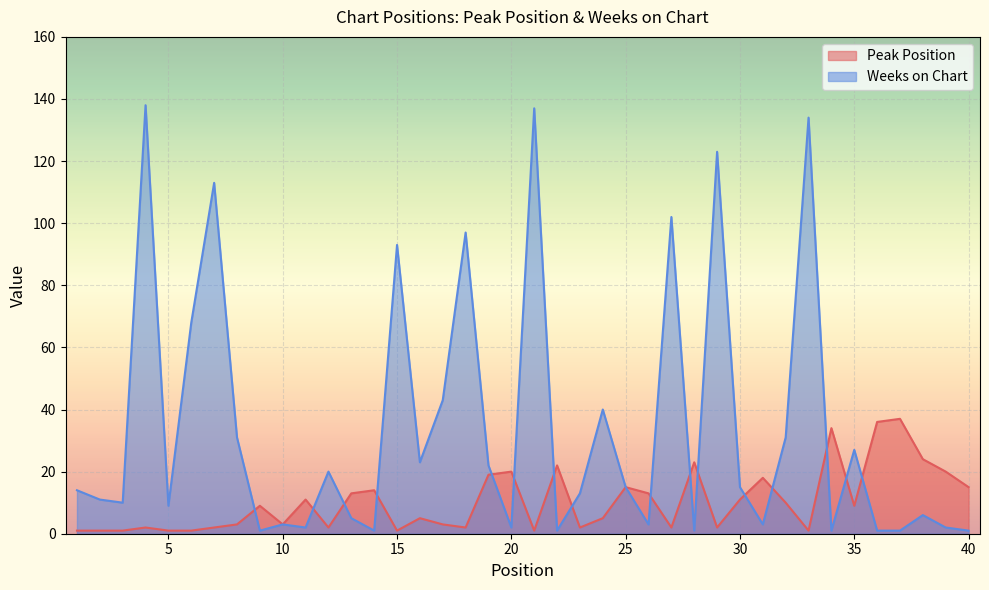

How many lines are shown in the chart?

2